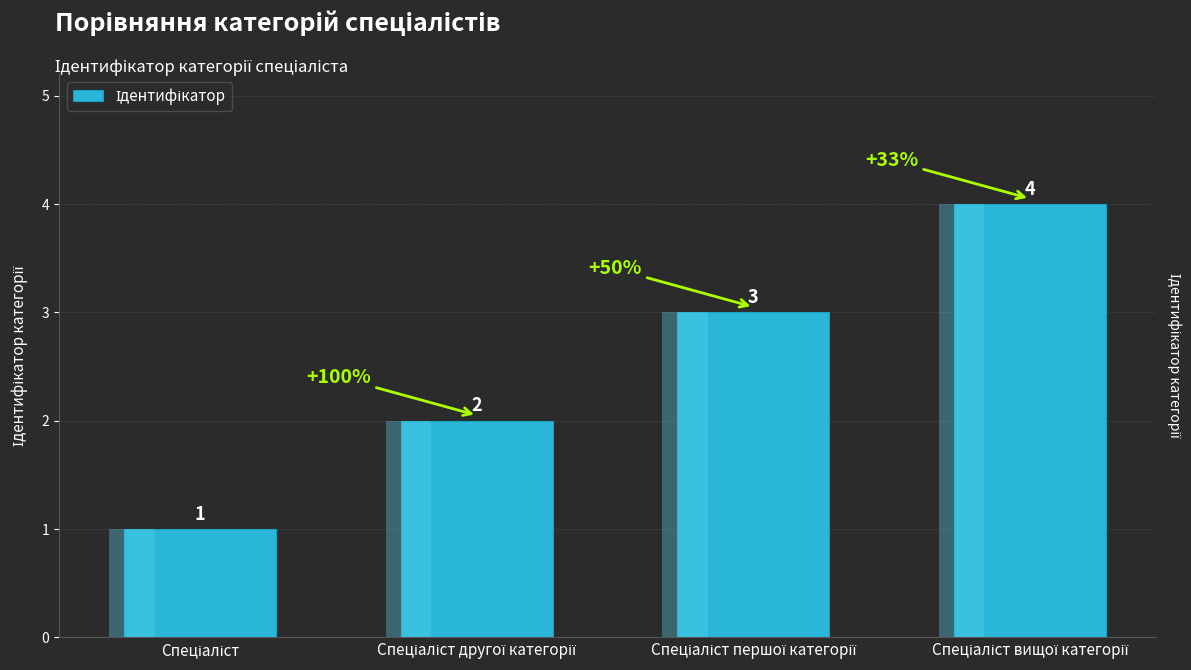

What is the ratio of the value at Спеціаліст другої категорії to the value at Спеціаліст?

2.0